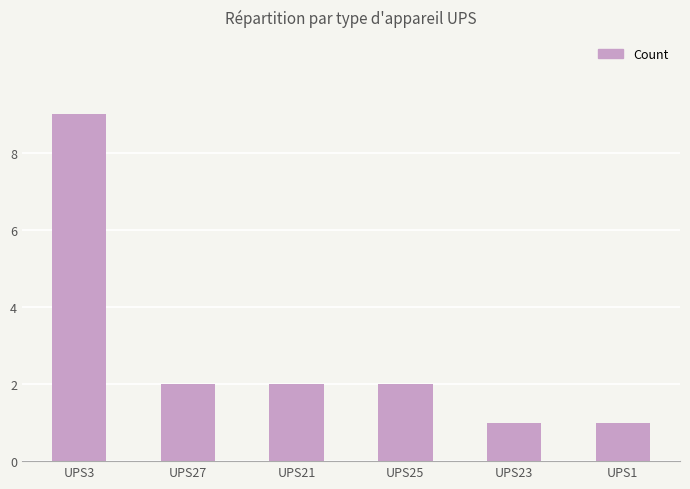

What is the maximum value shown in the chart?

9